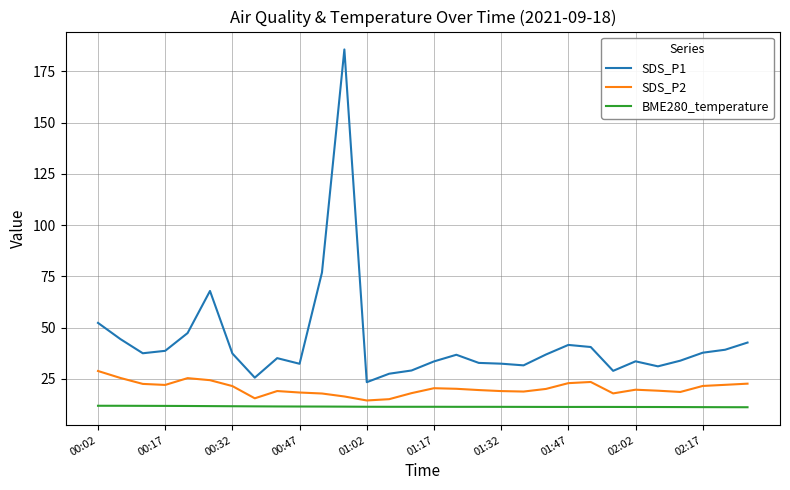

Count the number of categories in the chart.

30